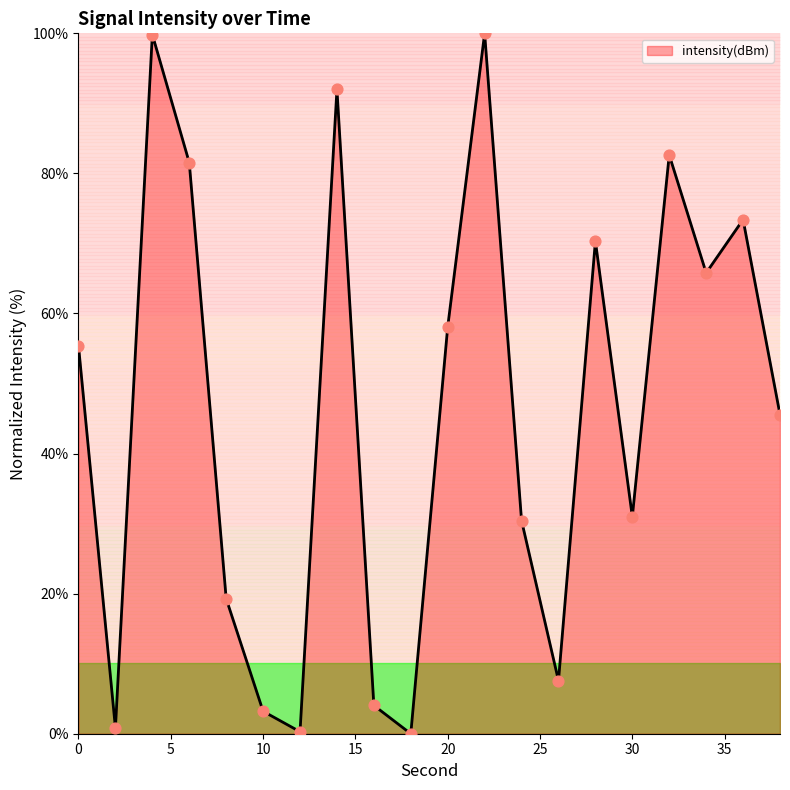

What is the greatest value displayed?

100.0